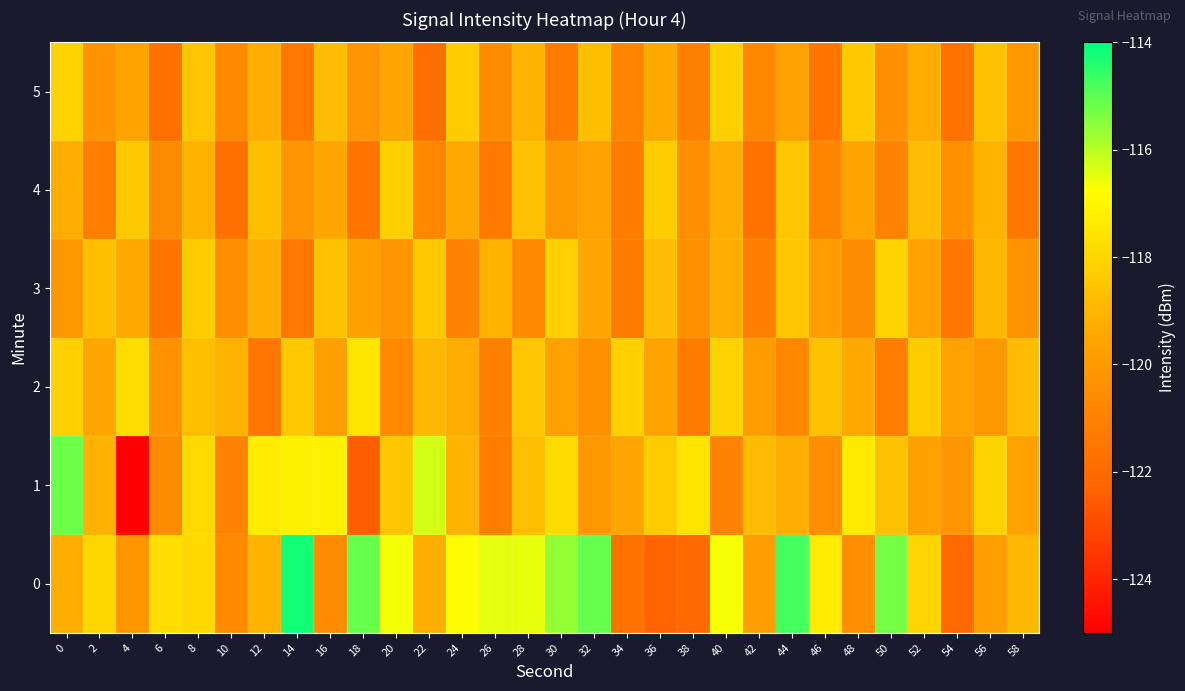

Reading left to right, extract all data points from this chart.

0: 0=-119.2	2=-118.0	4=-120.2	6=-117.7	8=-117.9	10=-120.7	12=-119.1	14=-114.2	16=-120.6	18=-115.1	20=-116.6	22=-119.3	24=-116.9	26=-116.5	28=-116.5	30=-115.6	32=-115.1	34=-121.7	36=-122.3	38=-122.1	40=-116.7	42=-119.8	44=-114.8	46=-117.3	48=-120.5	50=-115.3	52=-118.1	54=-122.1	56=-119.8	58=-118.9
1: 0=-115.2	2=-119.1	4=-125.4	6=-120.6	8=-117.9	10=-121.0	12=-117.3	14=-117.1	16=-117.2	18=-122.4	20=-118.5	22=-116.3	24=-119.1	26=-121.2	28=-118.7	30=-117.9	32=-120.1	34=-119.5	36=-118.3	38=-117.6	40=-121.0	42=-118.8	44=-119.2	46=-120.5	48=-117.4	50=-118.6	52=-119.8	54=-120.2	56=-118.1	58=-119.7
2: 0=-118.2	2=-119.5	4=-117.8	6=-120.3	8=-118.7	10=-119.1	12=-121.5	14=-118.4	16=-119.8	18=-117.6	20=-120.7	22=-118.9	24=-119.3	26=-121.1	28=-118.5	30=-119.7	32=-120.4	34=-118.2	36=-119.6	38=-121.3	40=-118.1	42=-119.9	44=-120.8	46=-118.6	48=-119.4	50=-121.2	52=-118.3	54=-119.7	56=-120.1	58=-118.8
3: 0=-120.1	2=-118.7	4=-119.4	6=-121.6	8=-118.3	10=-120.5	12=-119.2	14=-121.4	16=-118.6	18=-119.8	20=-120.2	22=-118.4	24=-121.0	26=-119.1	28=-120.7	30=-118.2	32=-119.5	34=-121.3	36=-118.8	38=-120.4	40=-119.3	42=-121.1	44=-118.5	46=-119.9	48=-120.6	50=-118.1	52=-119.7	54=-121.5	56=-118.9	58=-120.3
4: 0=-119.3	2=-121.2	4=-118.4	6=-120.6	8=-119.1	10=-121.8	12=-118.7	14=-120.2	16=-119.5	18=-121.6	20=-118.2	22=-120.8	24=-119.4	26=-121.4	28=-118.6	30=-120.1	32=-119.7	34=-121.3	36=-118.3	38=-120.5	40=-119.2	42=-121.7	44=-118.5	46=-120.9	48=-119.6	50=-121.0	52=-118.8	54=-120.4	56=-119.1	58=-121.5
5: 0=-118.1	2=-120.3	4=-119.6	6=-121.8	8=-118.5	10=-120.7	12=-119.2	14=-121.4	16=-118.8	18=-120.2	20=-119.5	22=-121.9	24=-118.3	26=-120.6	28=-119.1	30=-121.3	32=-118.7	34=-120.9	36=-119.4	38=-121.1	40=-118.2	42=-120.8	44=-119.7	46=-121.6	48=-118.4	50=-120.4	52=-119.3	54=-121.7	56=-118.6	58=-120.1